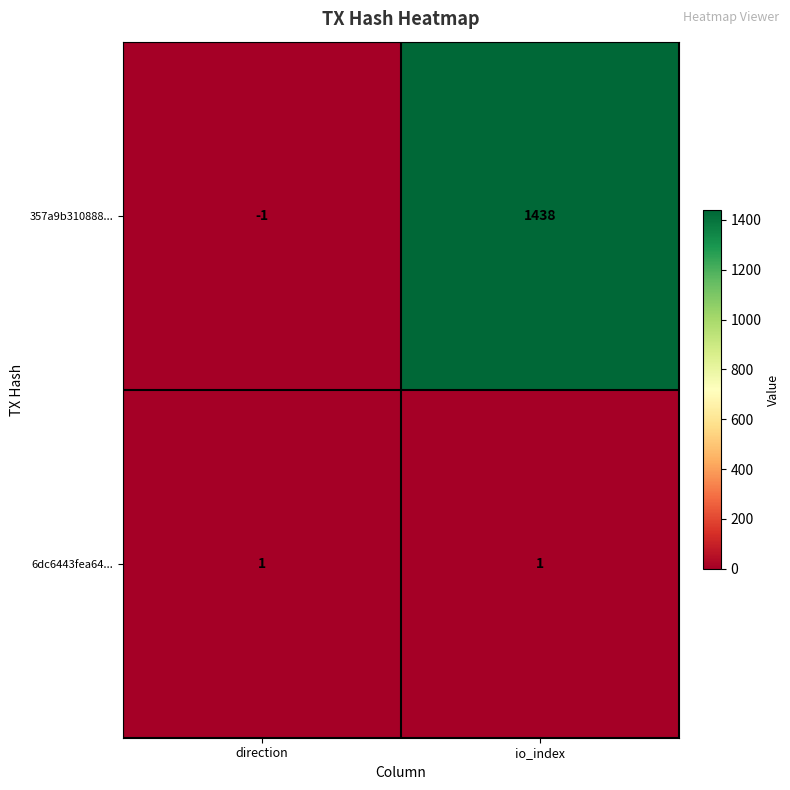

Reading left to right, transcribe all the data shown in this chart.

357a9b310888...: -1	1438
6dc6443fea64...: 1	1